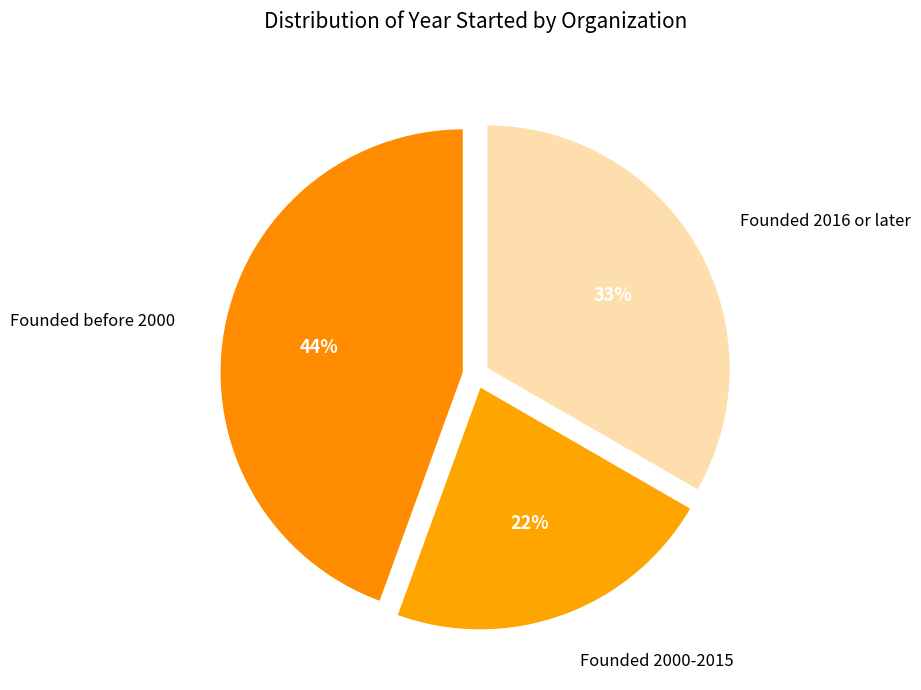

How many segments does this pie chart have?

3